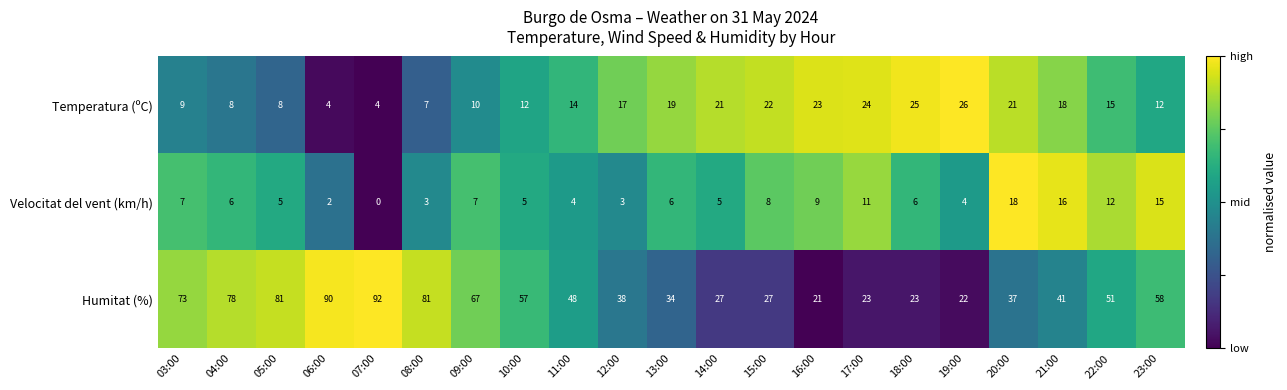

Which series has the largest range (max minus min)?

Humitat (%)